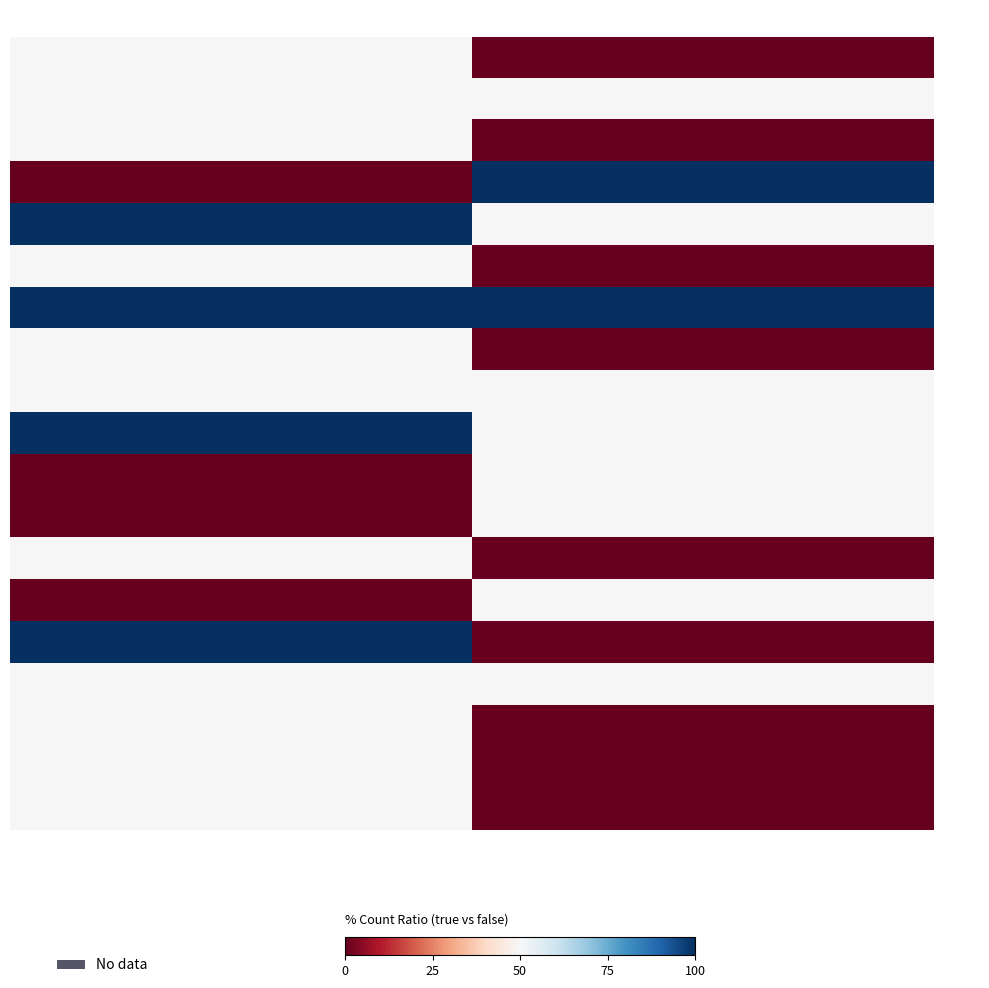

Between false and true, which is larger?

true